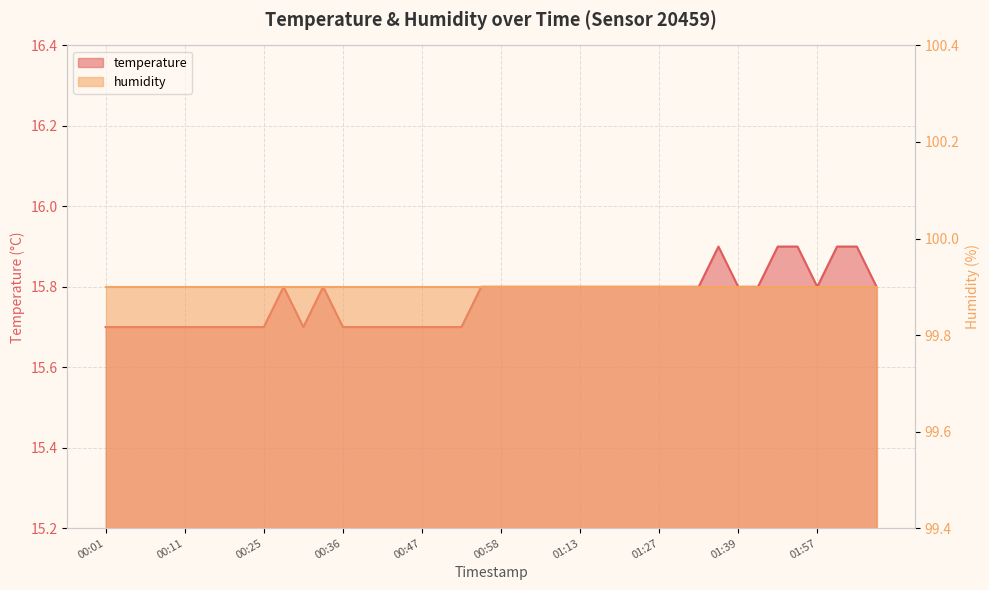

Rank the categories by value from highest to lowest.

01:37, 01:47, 01:50, 02:00, 02:02, 00:28, 00:33, 00:55, 00:58, 01:01, 01:04, 01:10, 01:13, 01:16, 01:18, 01:21, 01:27, 01:31, 01:33, 01:39, 01:45, 01:57, 02:08, 00:01, 00:03, 00:06, 00:08, 00:11, 00:16, 00:19, 00:22, 00:25, 00:30, 00:36, 00:38, 00:41, 00:44, 00:47, 00:50, 00:53